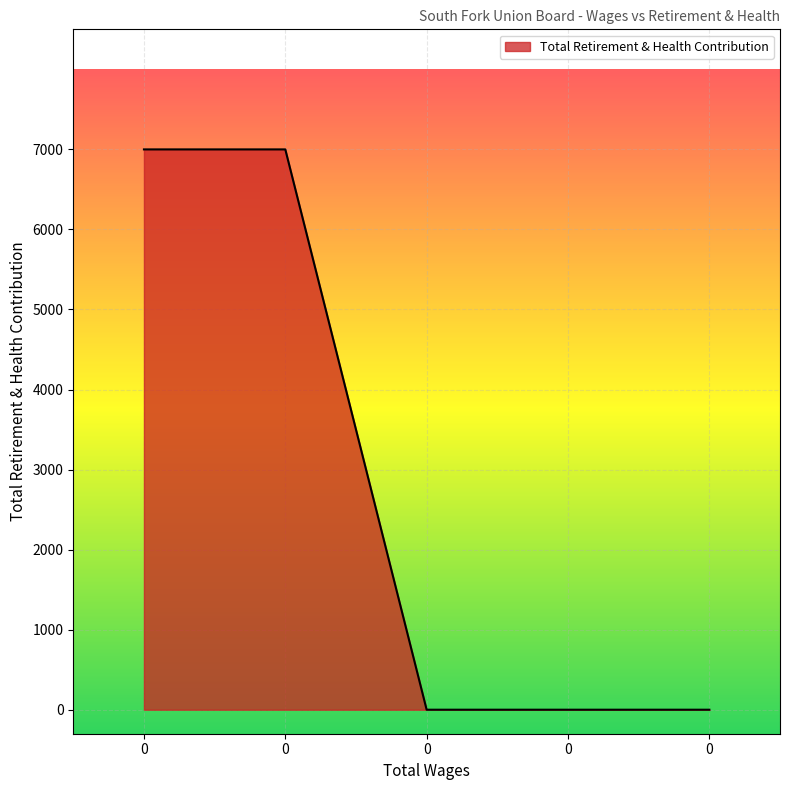

Count the number of values greater than 0.

2